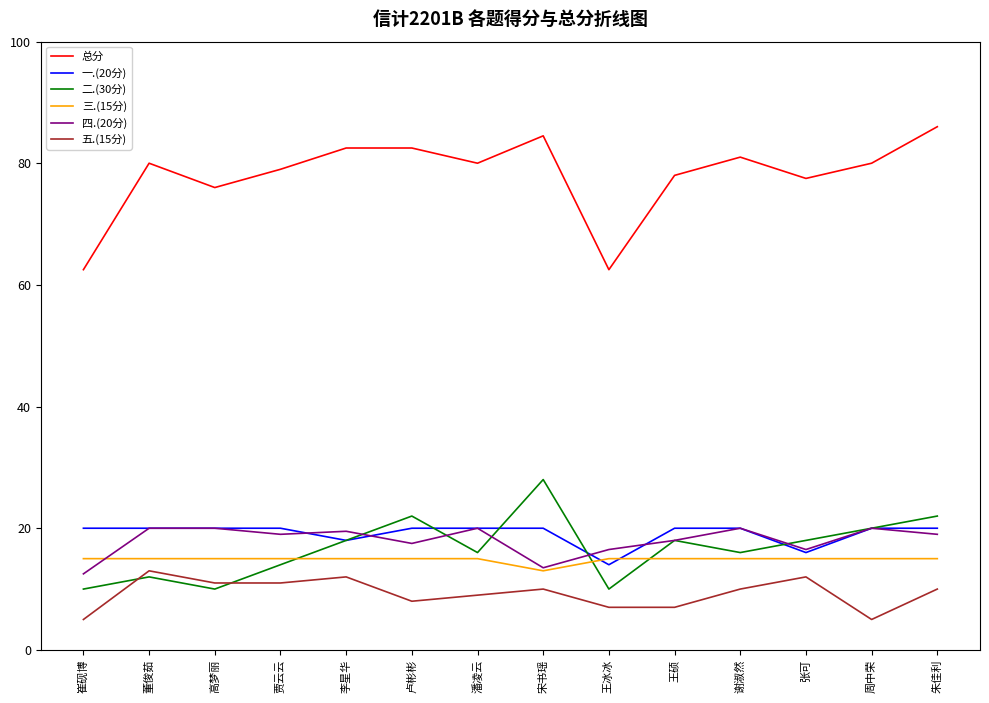

What is the sum of the 总分 values at 王冰冰 and 张可?

140.0